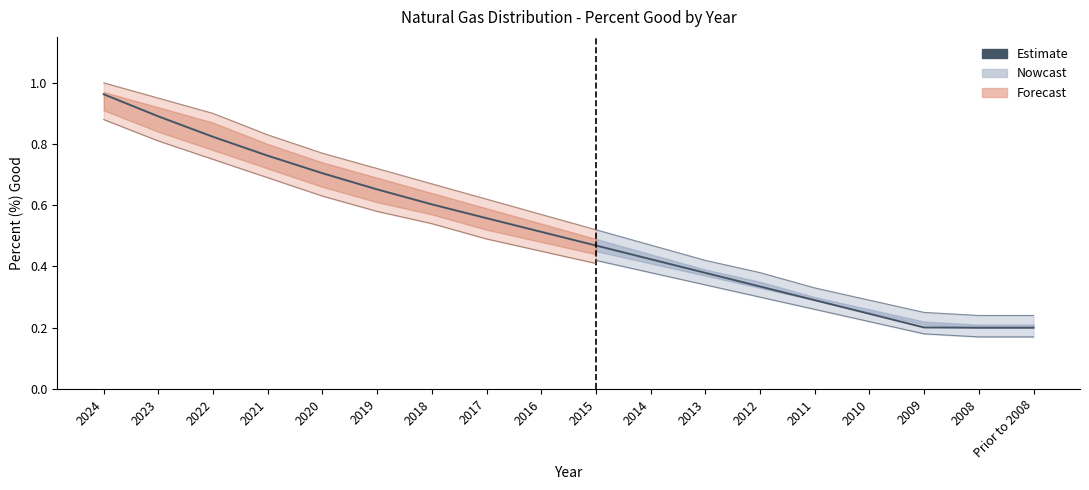

How many lines are shown in the chart?

1